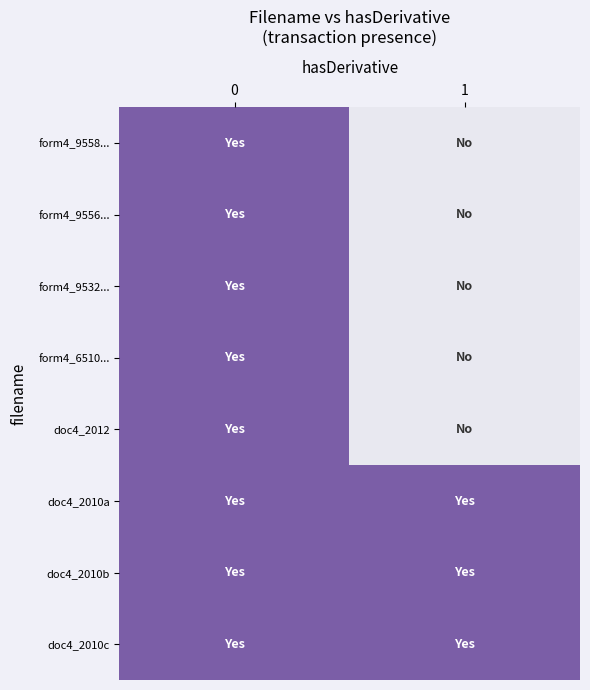

How many distinct data groups are displayed?

8